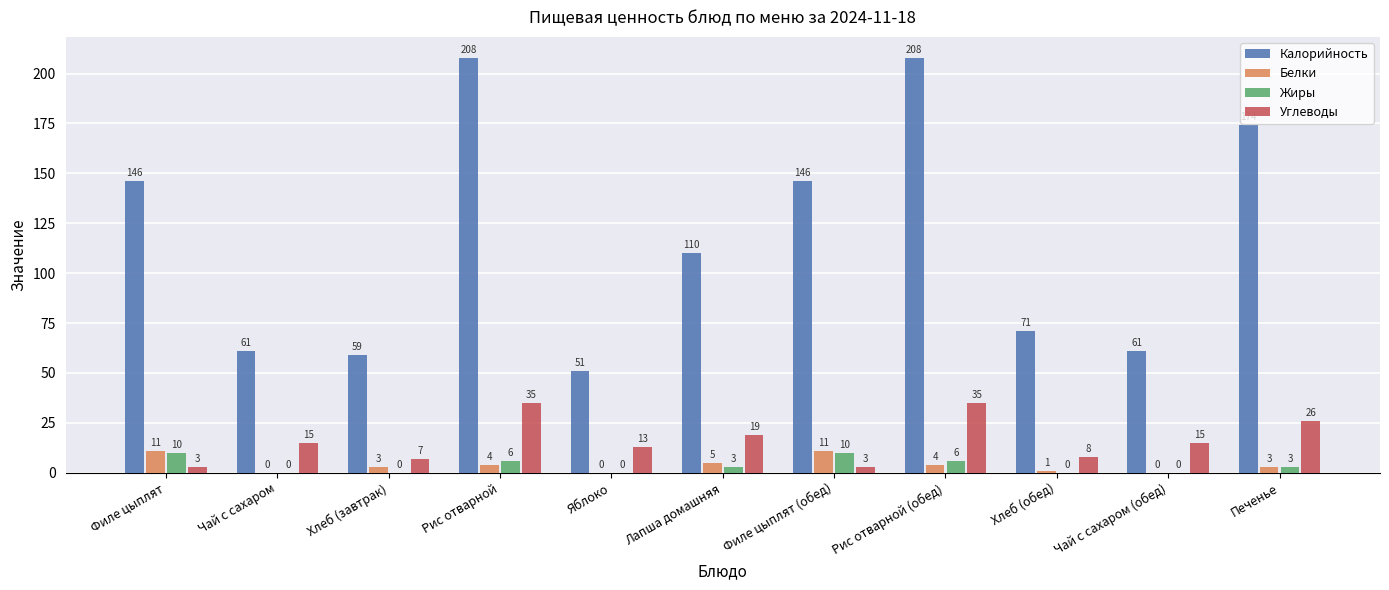

What is the sum of the Жиры values at Рис отварной (обед) and Печенье?

9